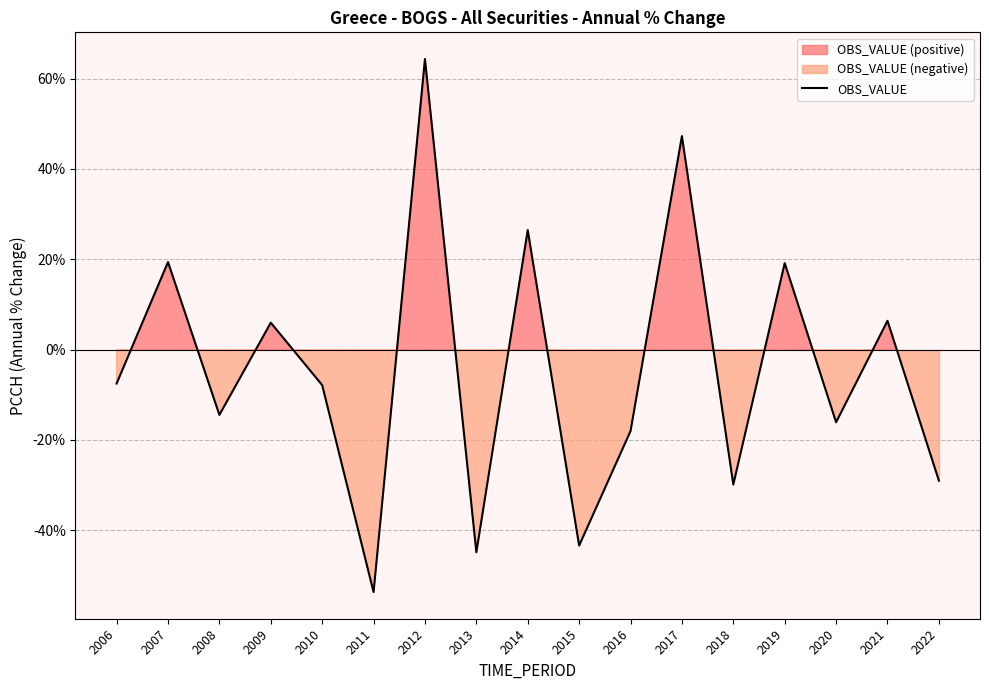

How many lines are shown in the chart?

1